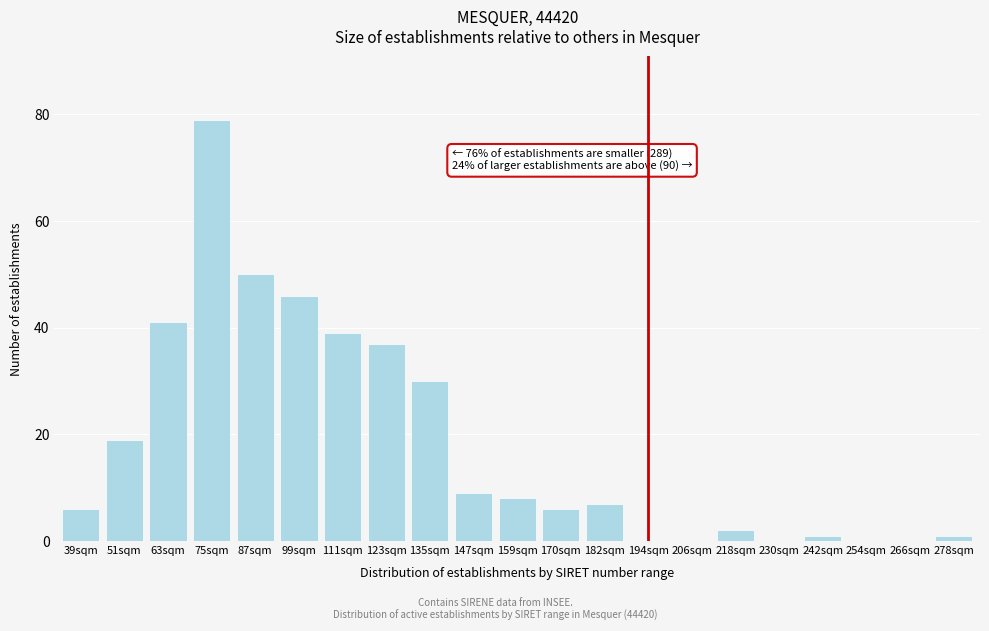

Reading left to right, list all the values displayed in this chart.

39sqm=6	51sqm=19	63sqm=41	75sqm=79	87sqm=50	99sqm=46	111sqm=39	123sqm=37	135sqm=30	147sqm=9	159sqm=8	170sqm=6	182sqm=7	194sqm=0	206sqm=0	218sqm=2	230sqm=0	242sqm=1	254sqm=0	266sqm=0	278sqm=1